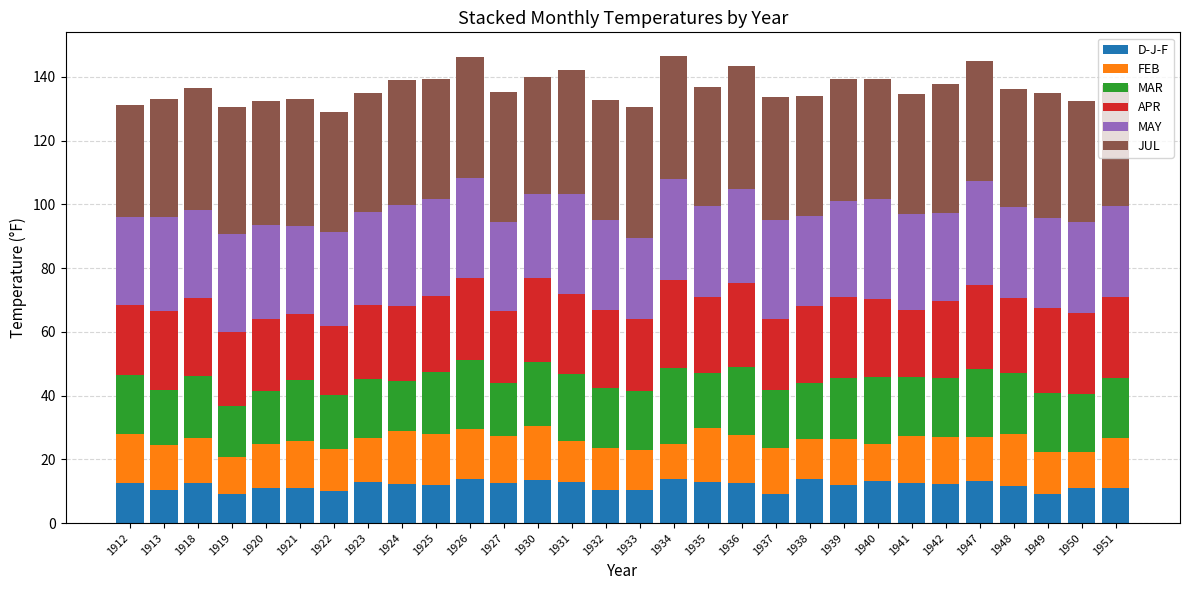

What is the total value across all series at 1934?

146.7